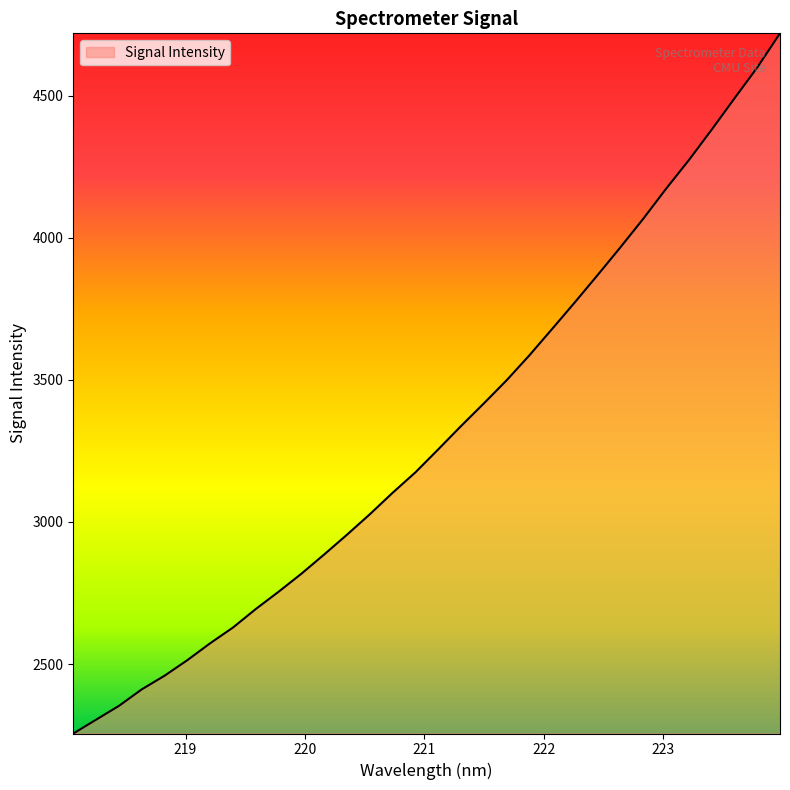

What is the difference between the maximum and minimum values?

2463.4